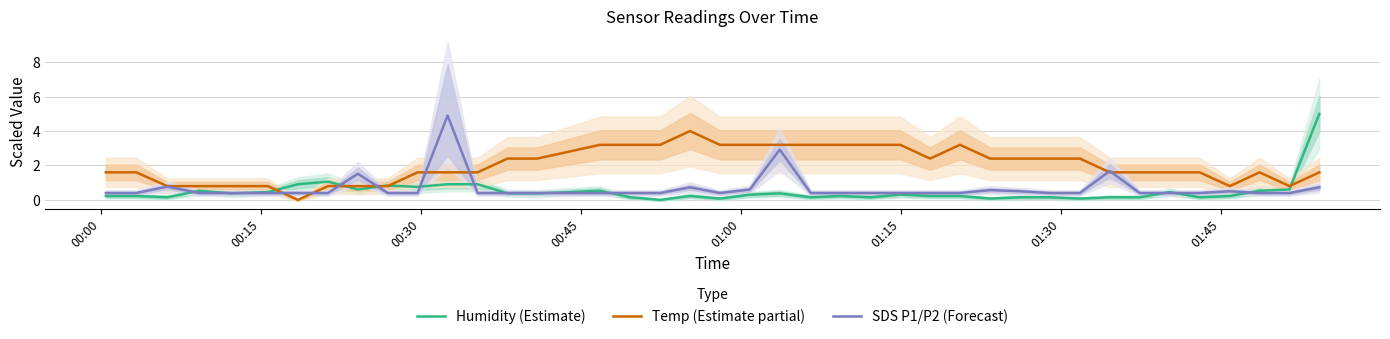

What is the maximum value for SDS P1/P2 (Forecast)?

4.9